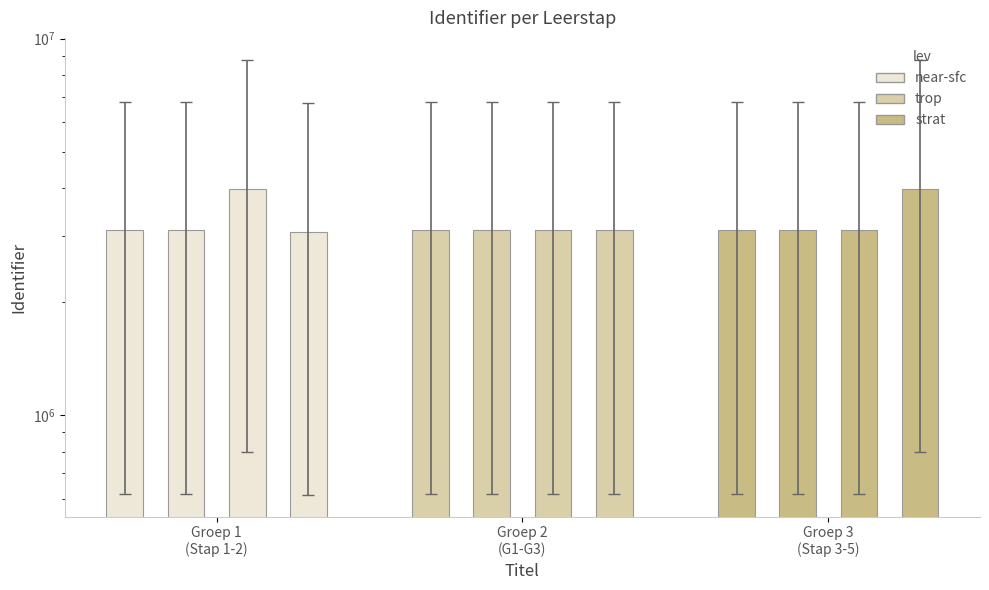

What is the difference between the second highest and minimum values in the near-sfc series?

23223